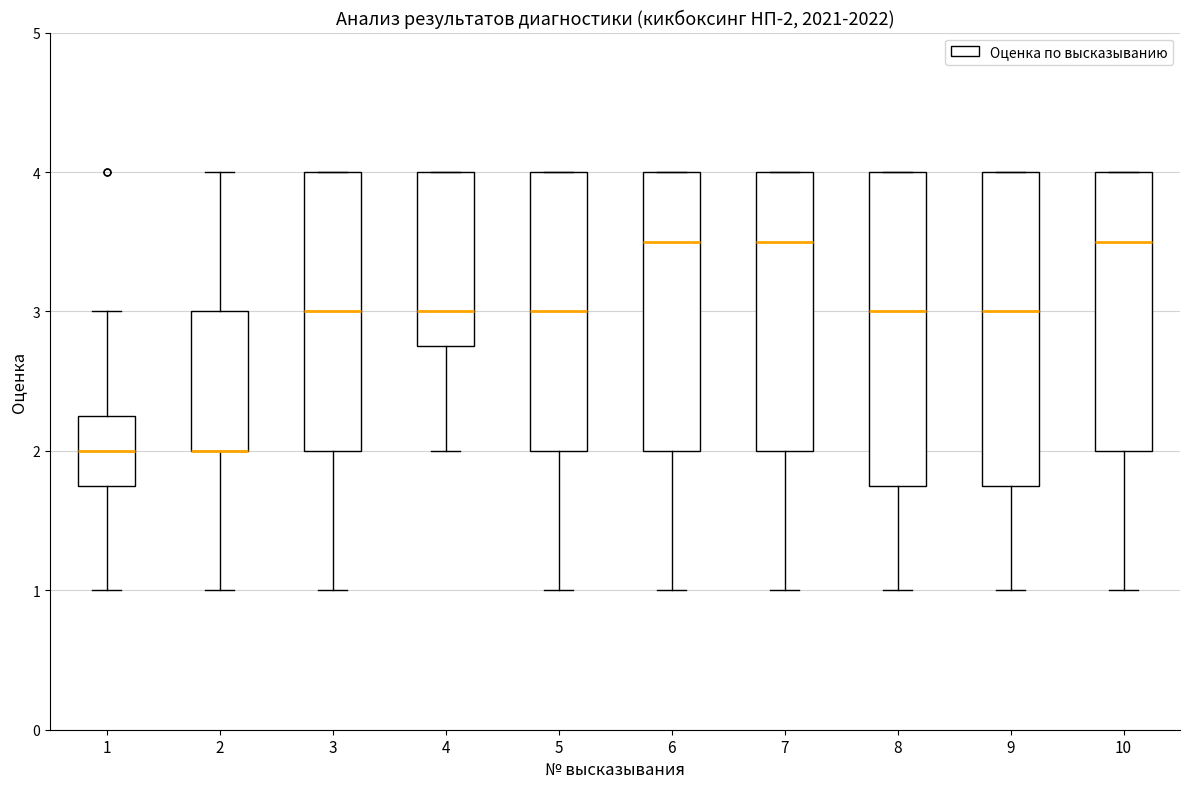

Reading left to right, read every box against the y-axis: the position of its median line, the range the box covers, and the ends of its whiskers. The values are not printed on the chart, so give them approximately, as read against the axis.

1: median 2.0, box 1.8 to 2.3, whiskers 1.0 to 3.0
2: median 2.0 (drawn on the box's lower edge), box 2.0 to 3.0, whiskers 1.0 to 4.0
3: median 3.0, box 2.0 to 4.0, whiskers 1.0 to 4.0
4: median 3.0, box 2.8 to 4.0, whiskers 2.0 to 4.0
5: median 3.0, box 2.0 to 4.0, whiskers 1.0 to 4.0
6: median 3.5, box 2.0 to 4.0, whiskers 1.0 to 4.0
7: median 3.5, box 2.0 to 4.0, whiskers 1.0 to 4.0
8: median 3.0, box 1.8 to 4.0, whiskers 1.0 to 4.0
9: median 3.0, box 1.8 to 4.0, whiskers 1.0 to 4.0
10: median 3.5, box 2.0 to 4.0, whiskers 1.0 to 4.0